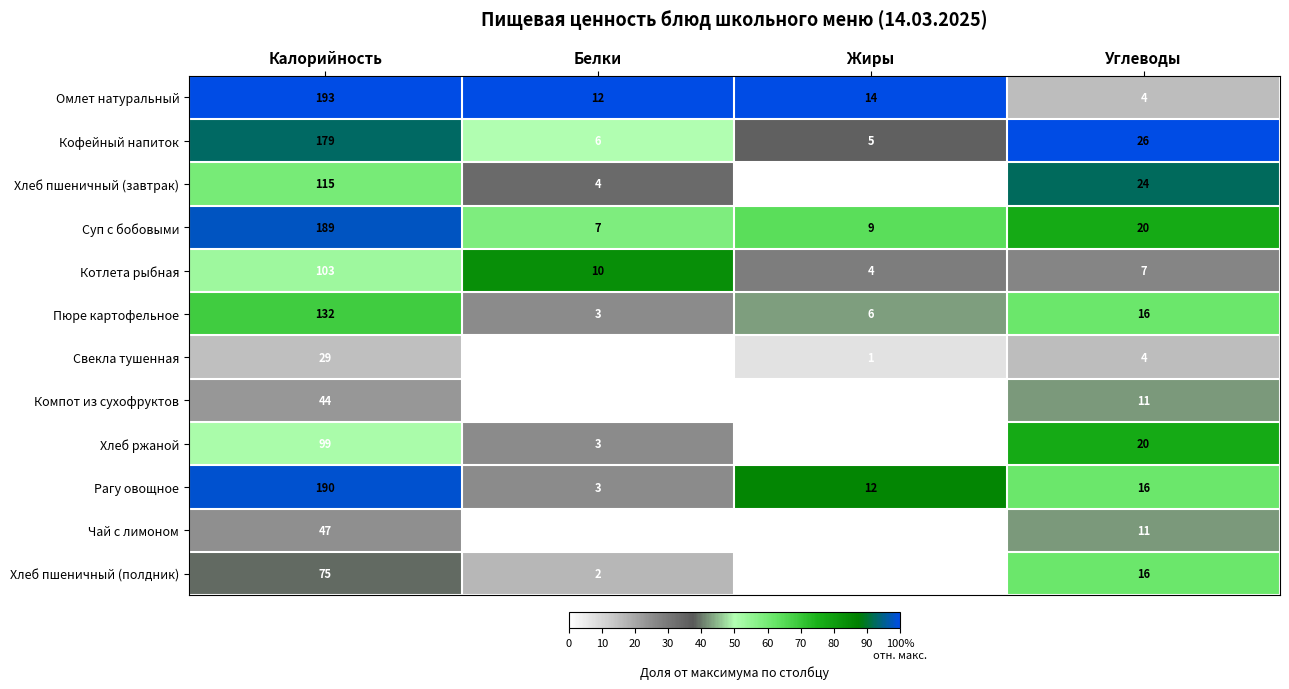

What is the sum of all Рагу овощное values?

221